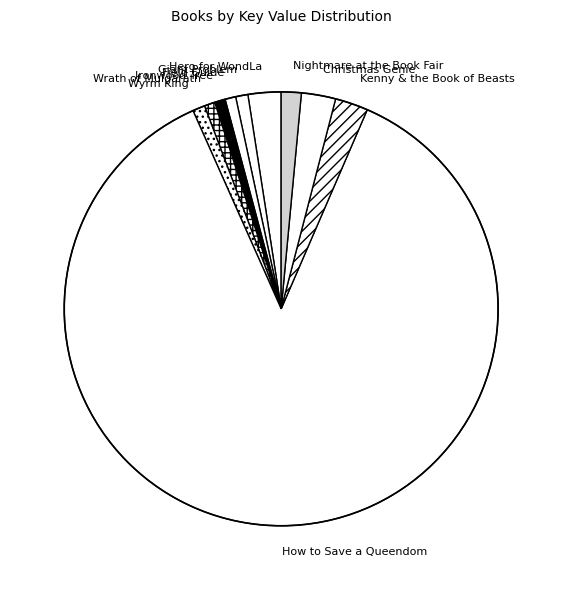

True or false: How to Save a Queendom accounts for 81% of the total.

False